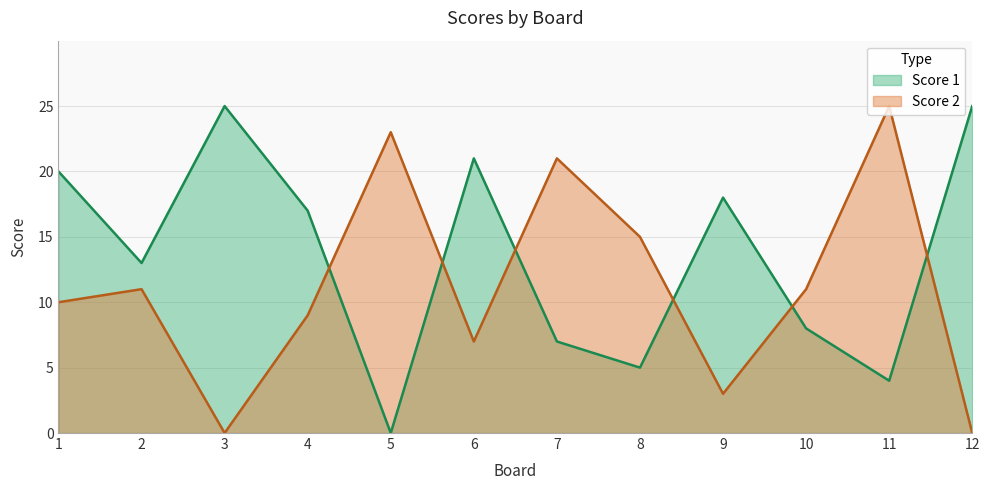

Read the Score 1 value at 6, to the nearest 10.

20